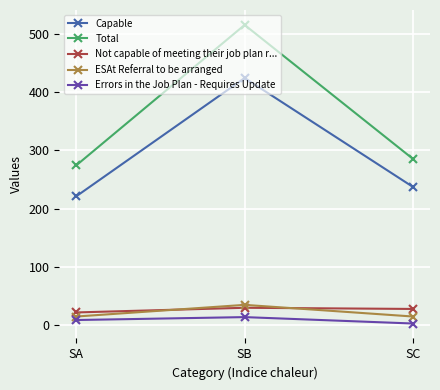

How many values in the Errors in the Job Plan - Requires Update series are below 9?

1